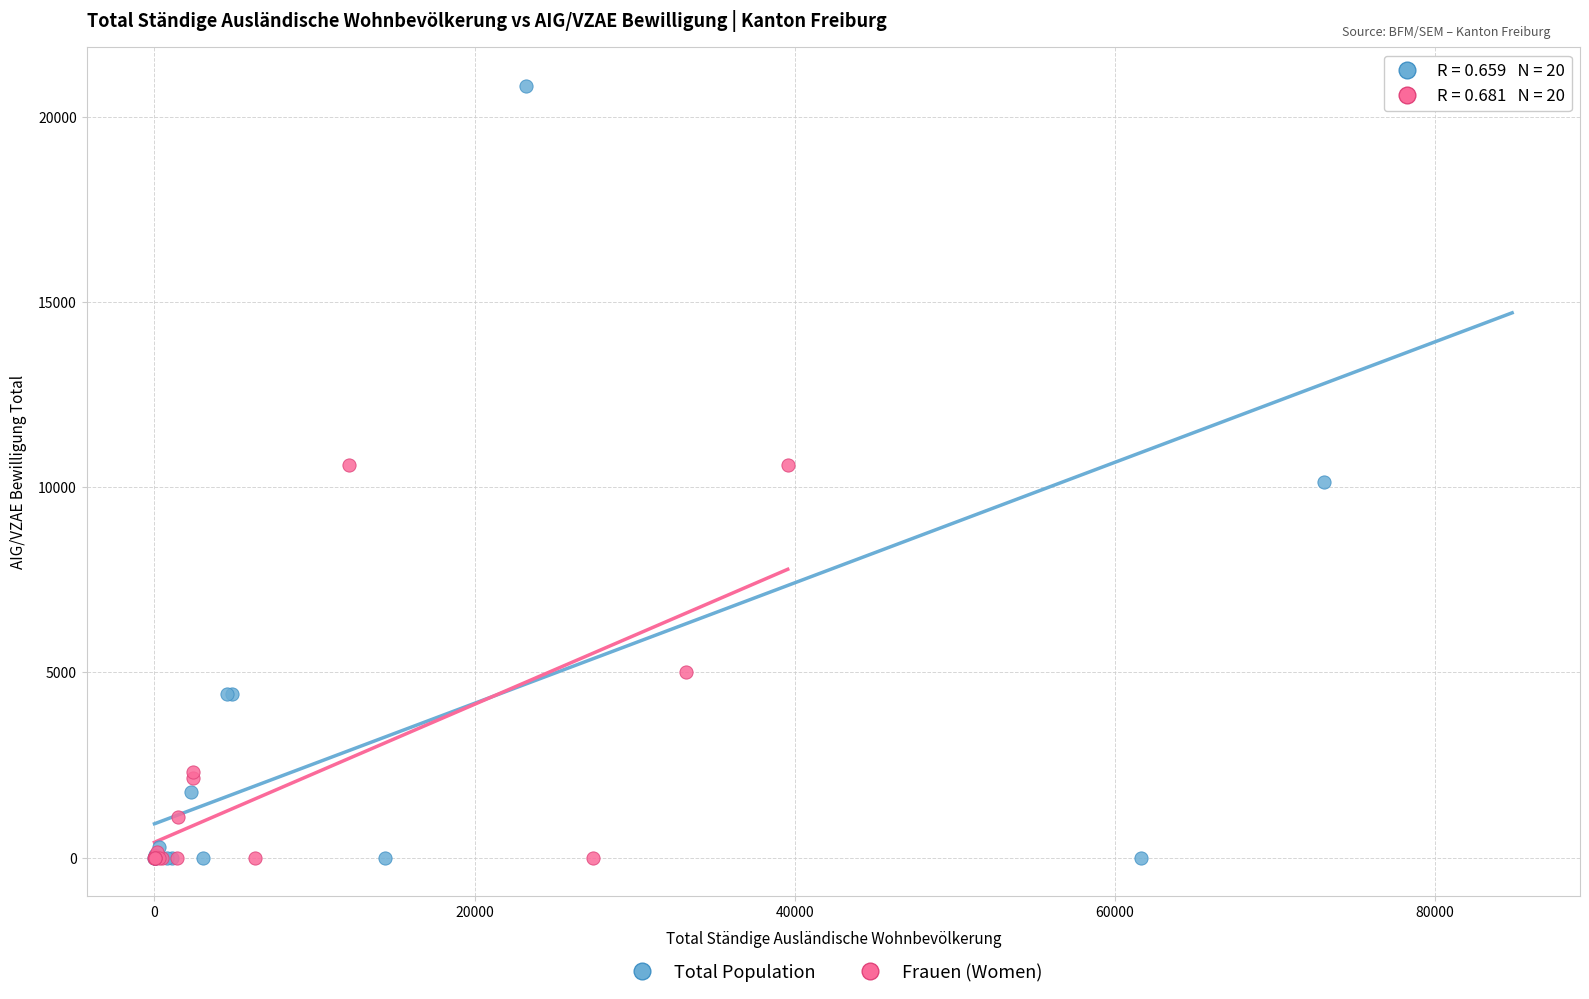

Which series has the widest spread of Y values?

Total Population